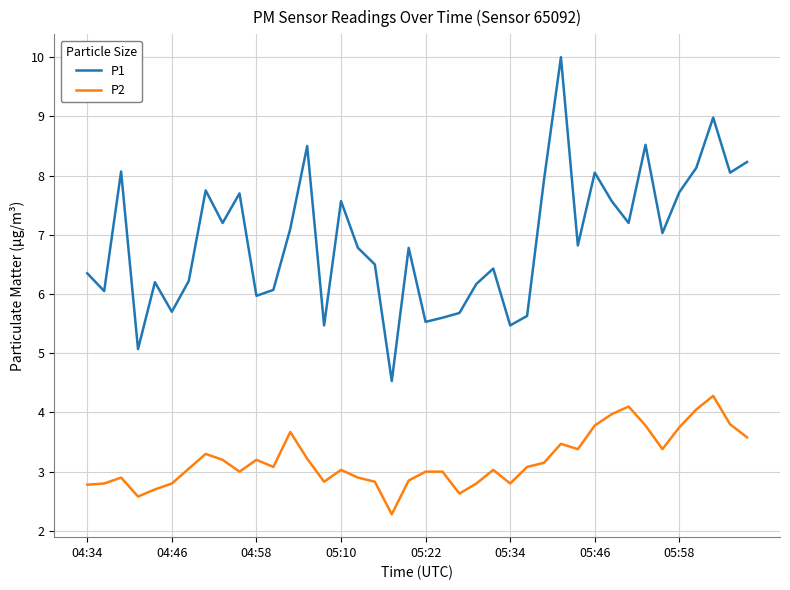

Rank the series by their maximum value, from highest to lowest.

P1, P2